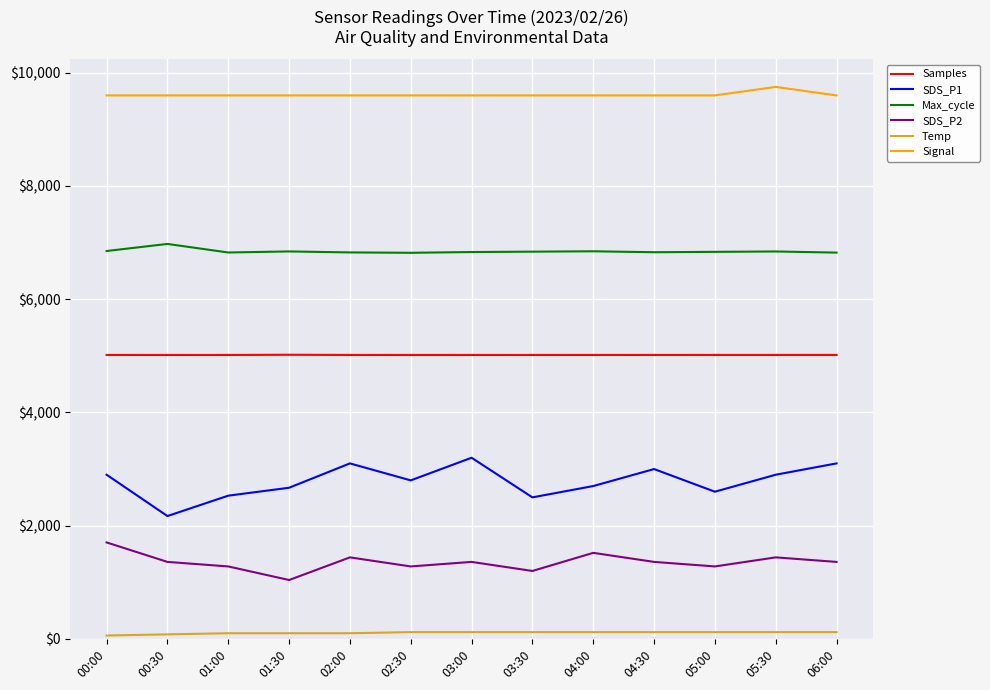

How many series are shown in this chart?

6